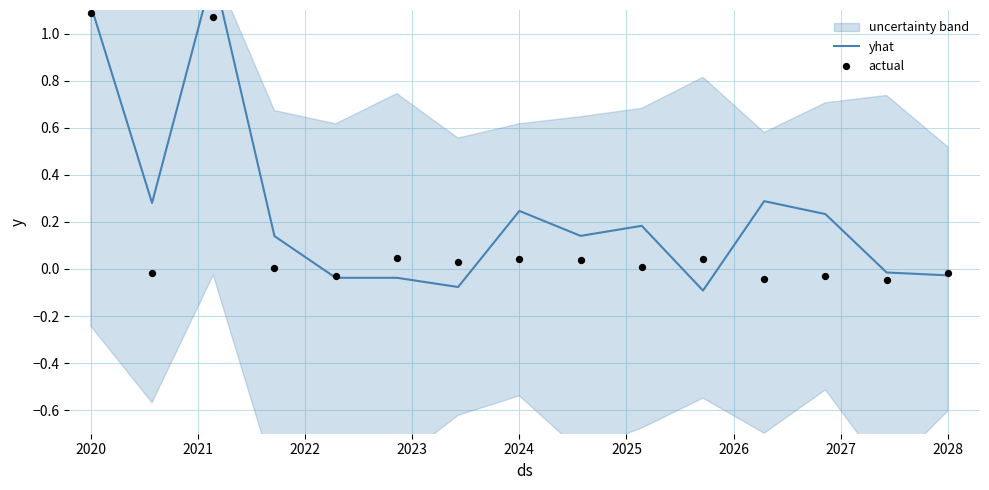

Which series reaches the minimum Y coordinate?

yhat